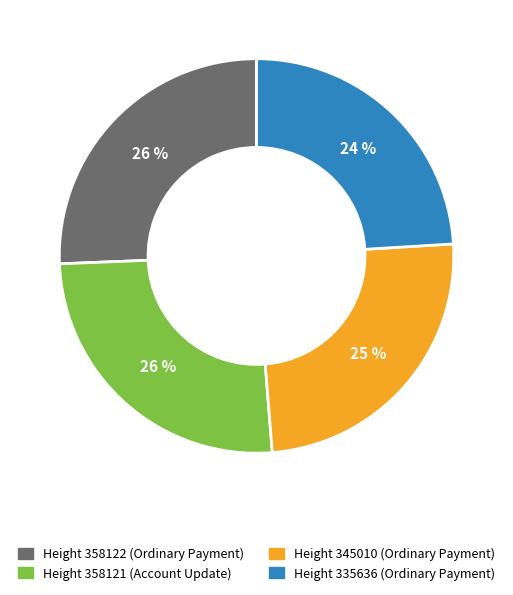

To the nearest percent, what is the average slice percentage?

25%